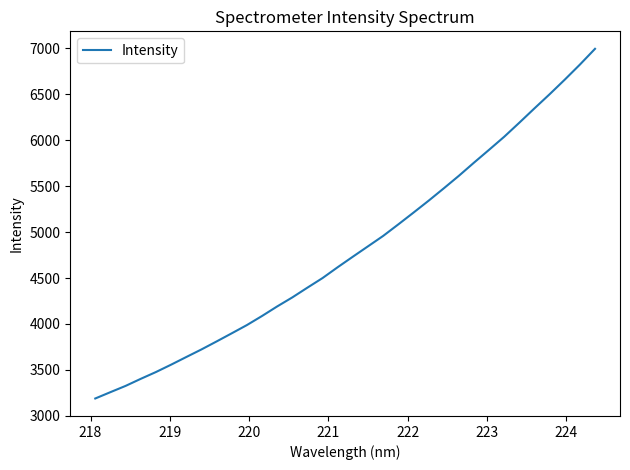

What is the minimum value shown in the chart?

3188.8